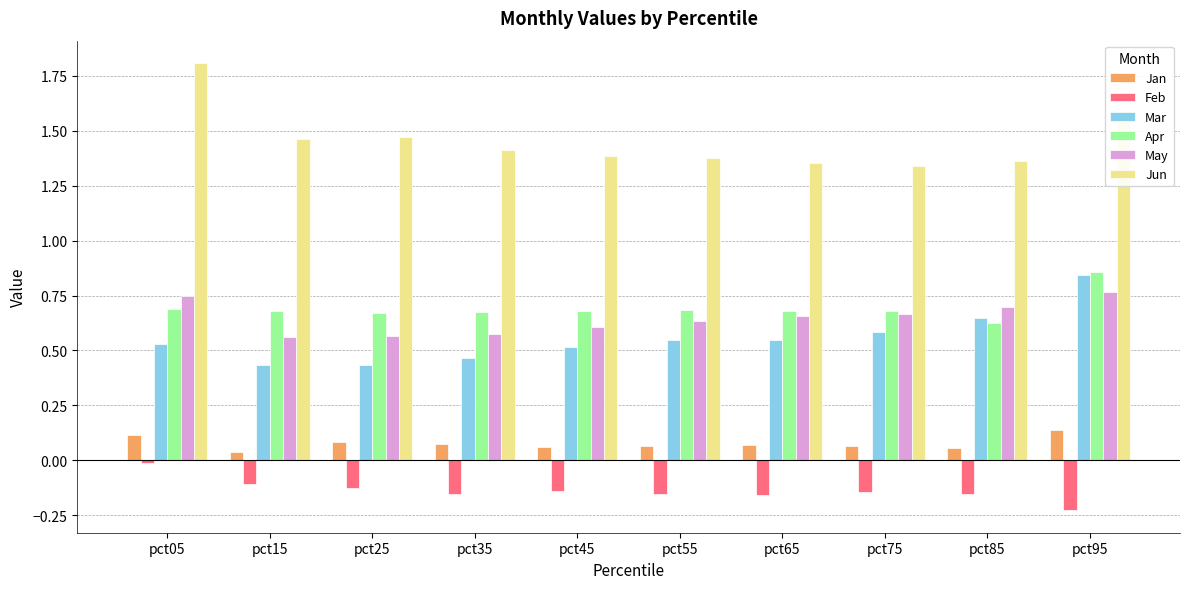

The Feb series shows -0.1 at pct15. True or false?

True